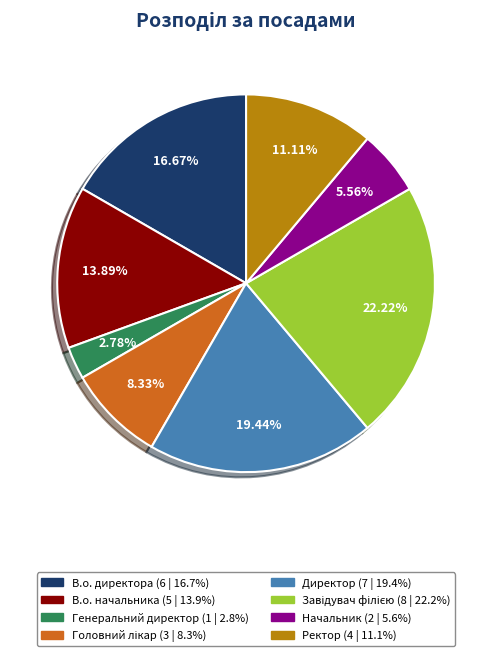

Combined, do Ректор and Генеральний директор account for over 50%?

No